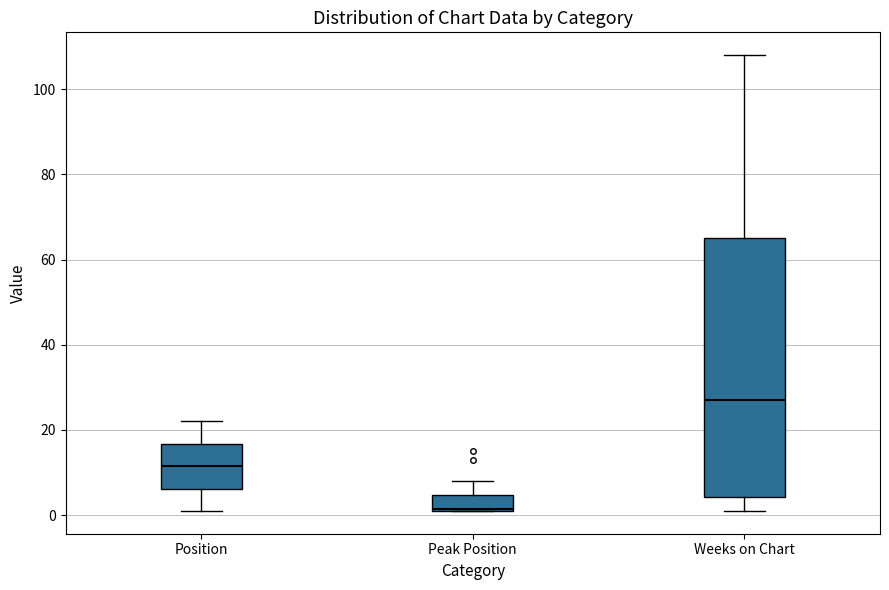

Which box is the tallest, from its lower edge to its upper edge?

Weeks on Chart